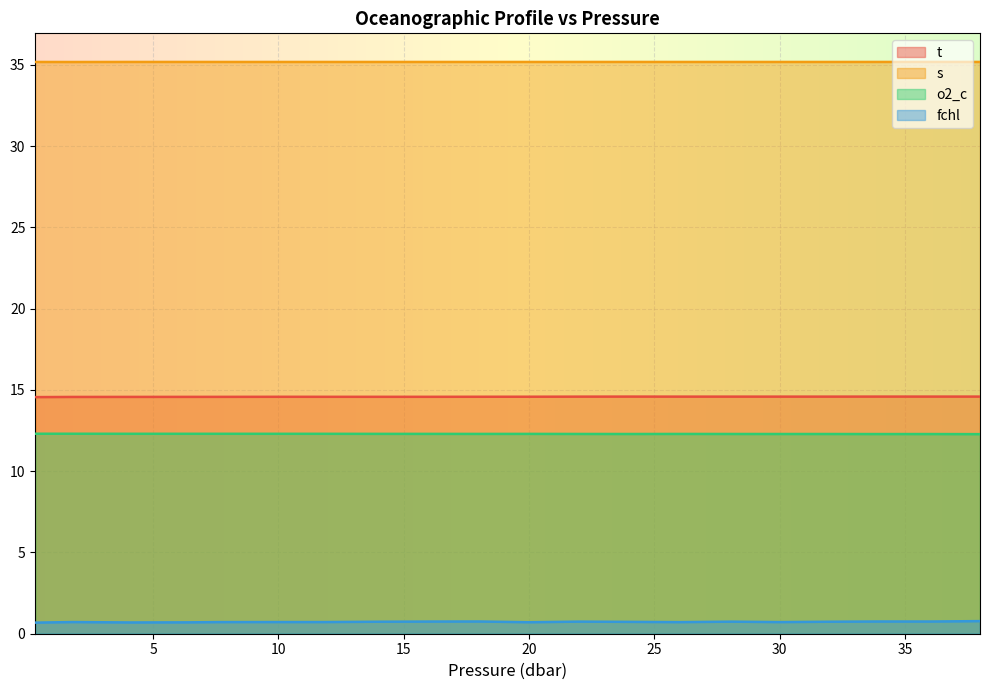

What are all the series names shown in the legend?

t, s, o2_c, fchl